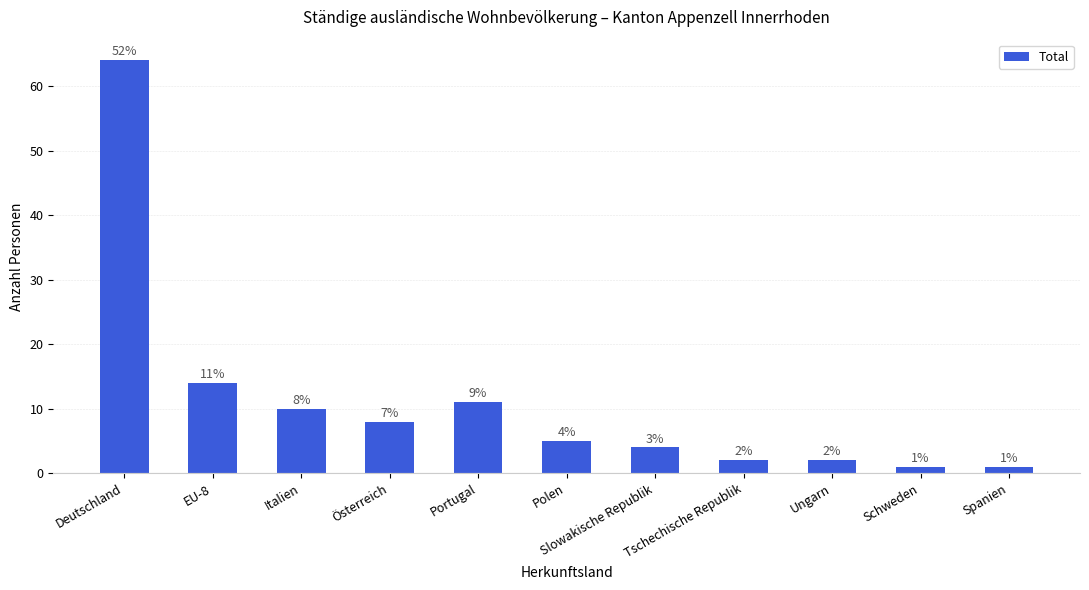

What is the ratio of the value at Polen to the value at Italien?

0.5